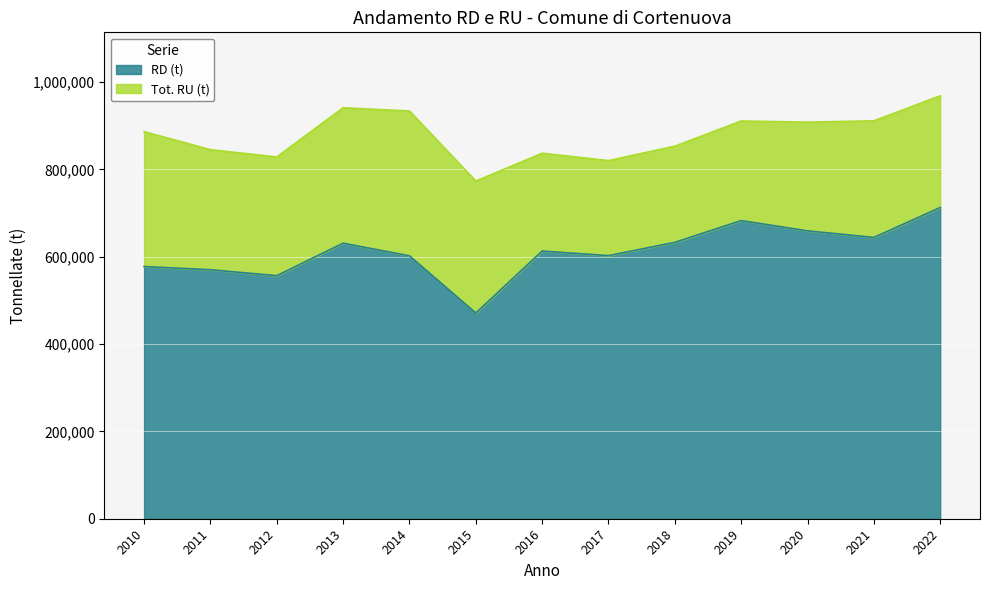

What is the difference between the second highest and minimum values in the Tot. RU (t) series?

167933